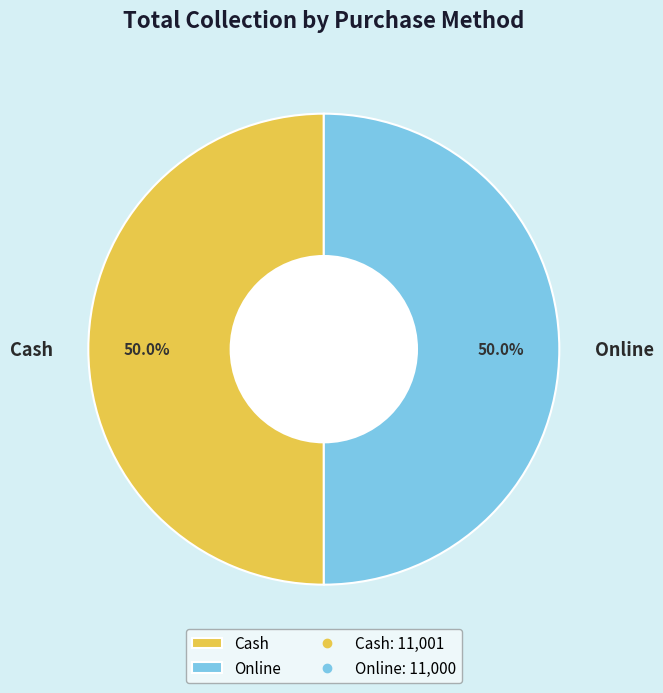

How many slices are in this pie chart?

2